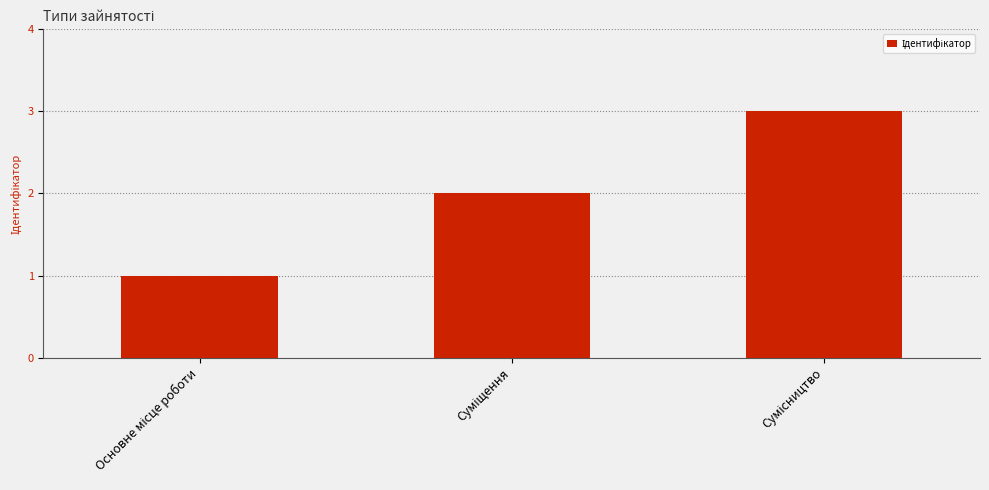

Reading left to right, transcribe all the data shown in this chart.

1	2	3